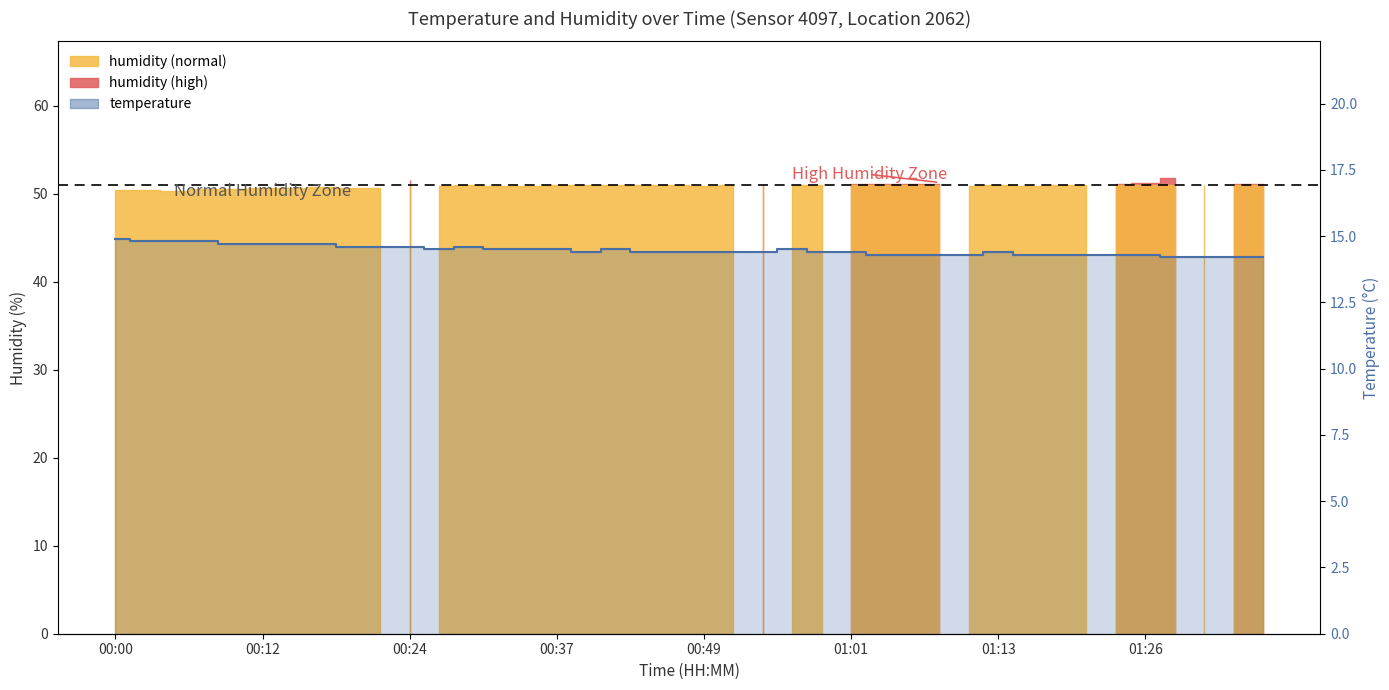

The value at 00:49 is 14.4. True or false?

True